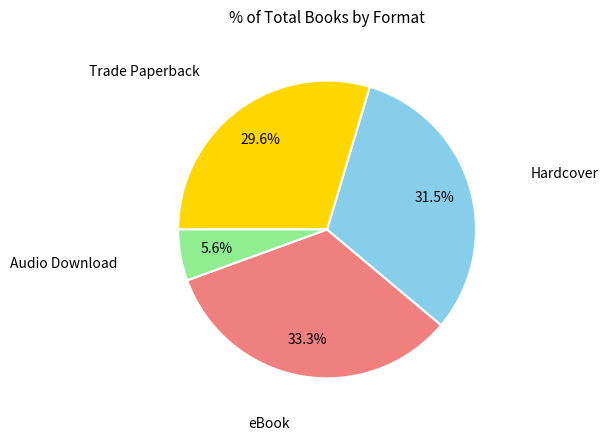

Is there a majority slice in this chart?

No